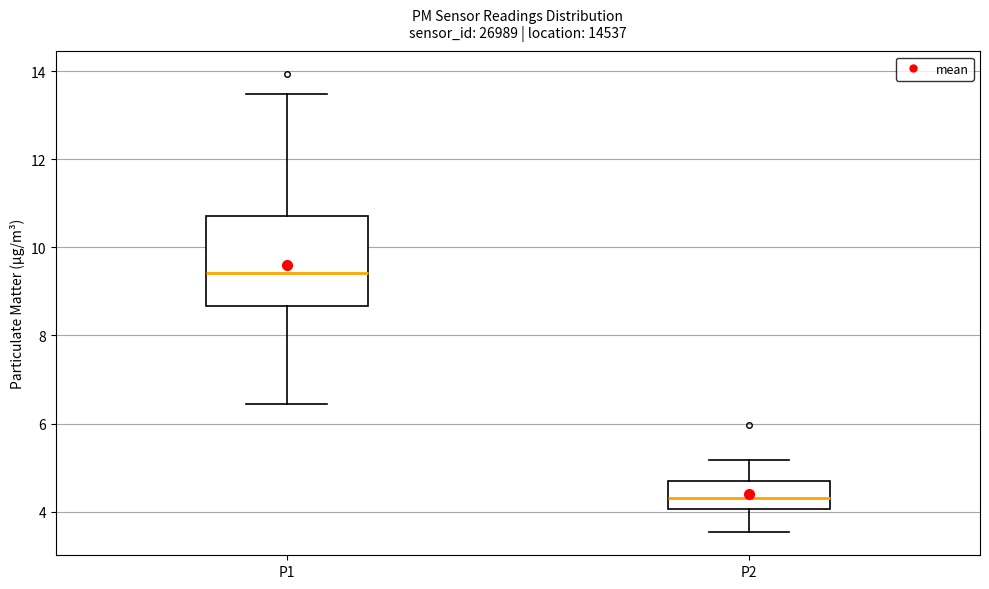

Reading left to right, transcribe this box plot: for each box, give where its median line is, the range the box spans, and where its two whiskers end, as read against the y-axis. The values are not printed on the chart, so give them approximately, as read against the axis.

P1: median 9.4, box 8.6 to 10.8, whiskers 6.4 to 13.4
P2: median 4.4, box 4.0 to 4.8, whiskers 3.6 to 5.2